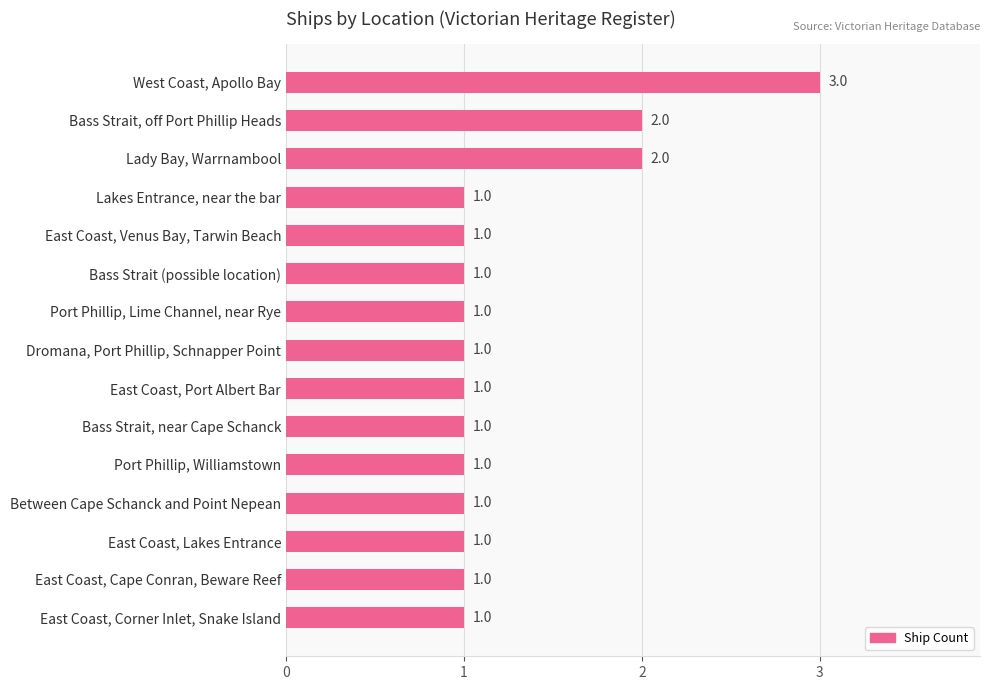

What is the ratio of the value at Bass Strait, off Port Phillip Heads to the value at East Coast, Lakes Entrance?

2.0